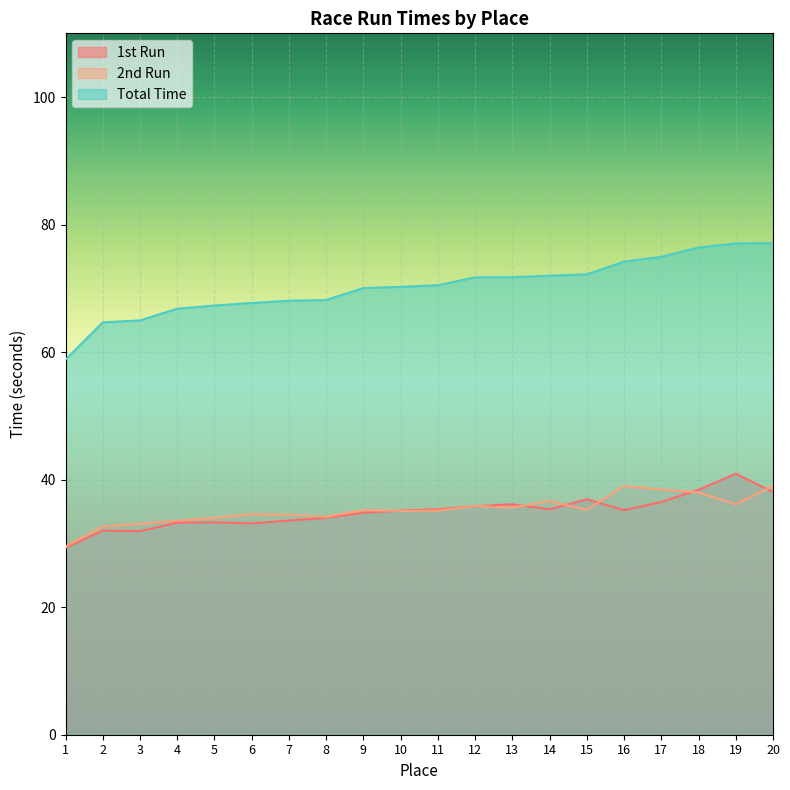

Which has a higher value, 14 or 4?

14